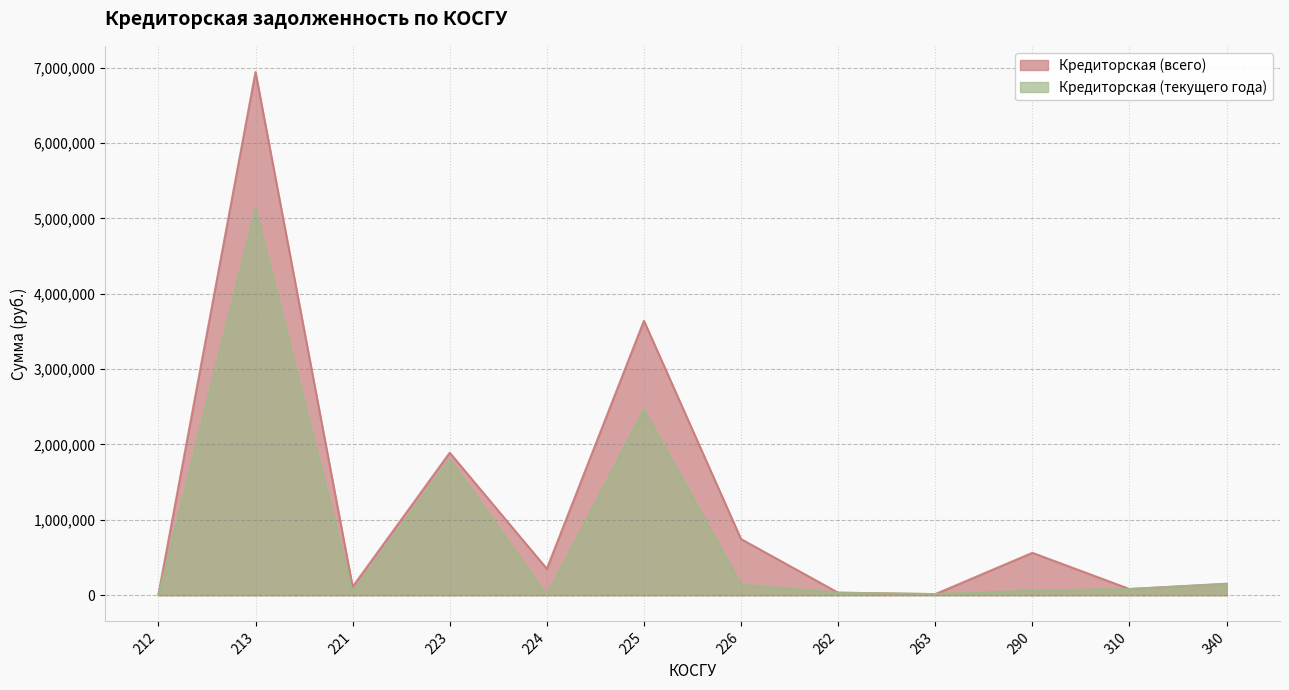

At which category is the sum across all series the highest?

213